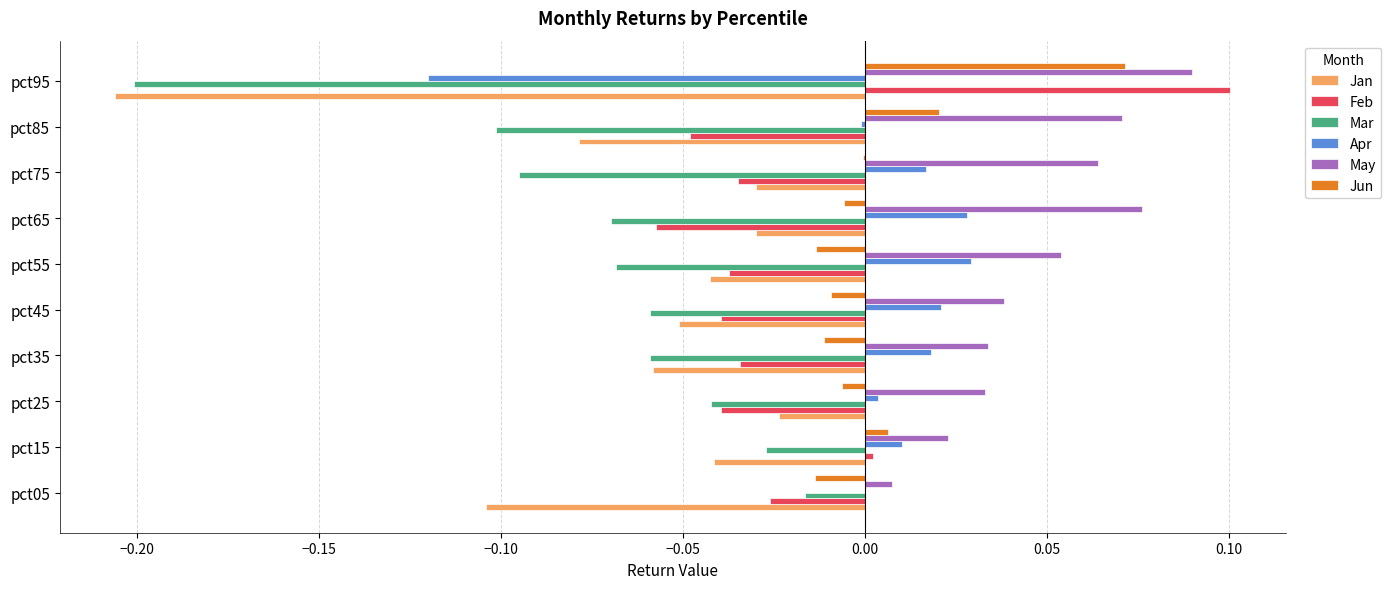

At which category is the sum across all series the highest?

pct15